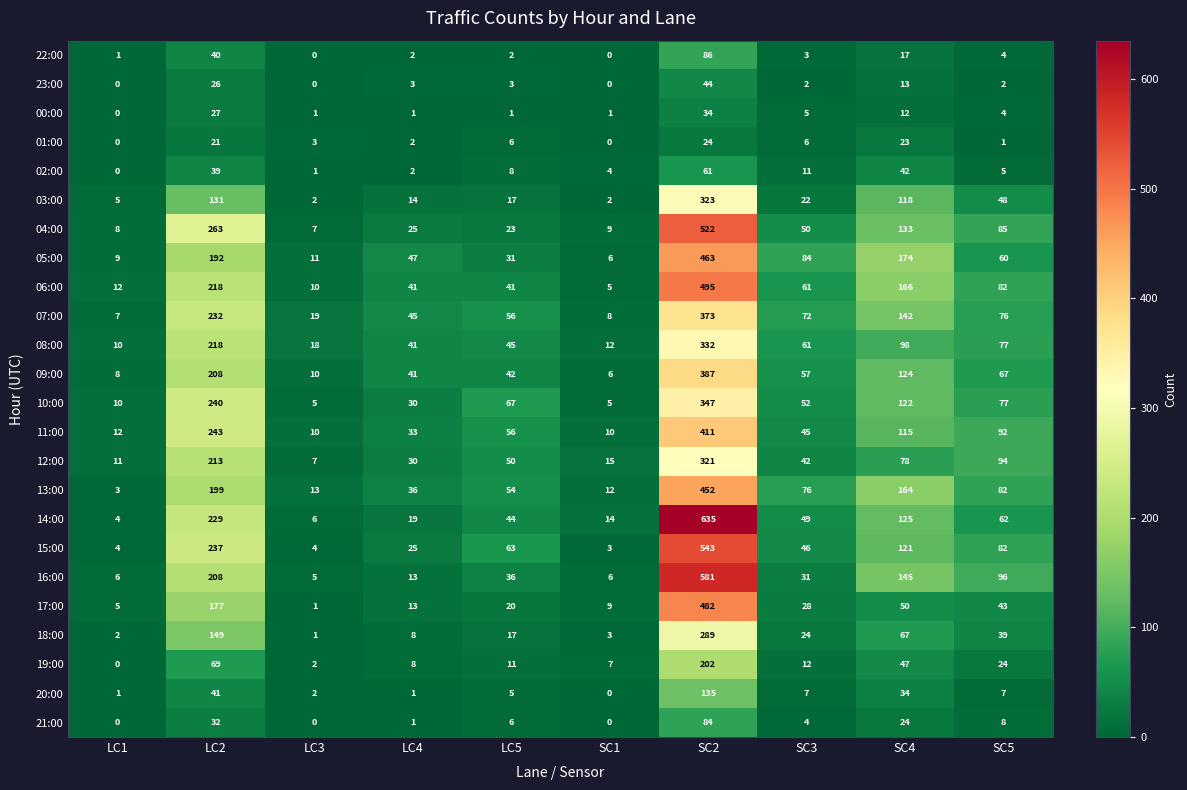

Is the value of 22:00 at SC3 greater than the value of 03:00 at LC5?

No